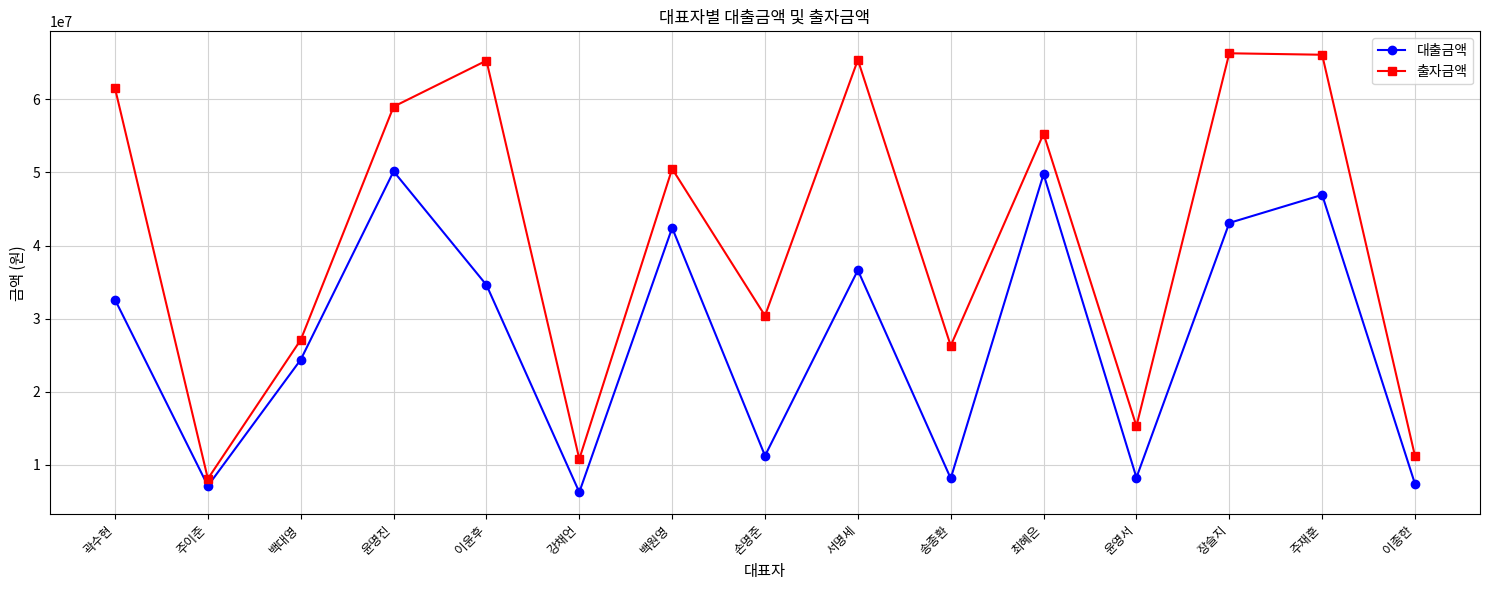

List the series in order of their overall mean, lowest first.

대출금액, 출자금액